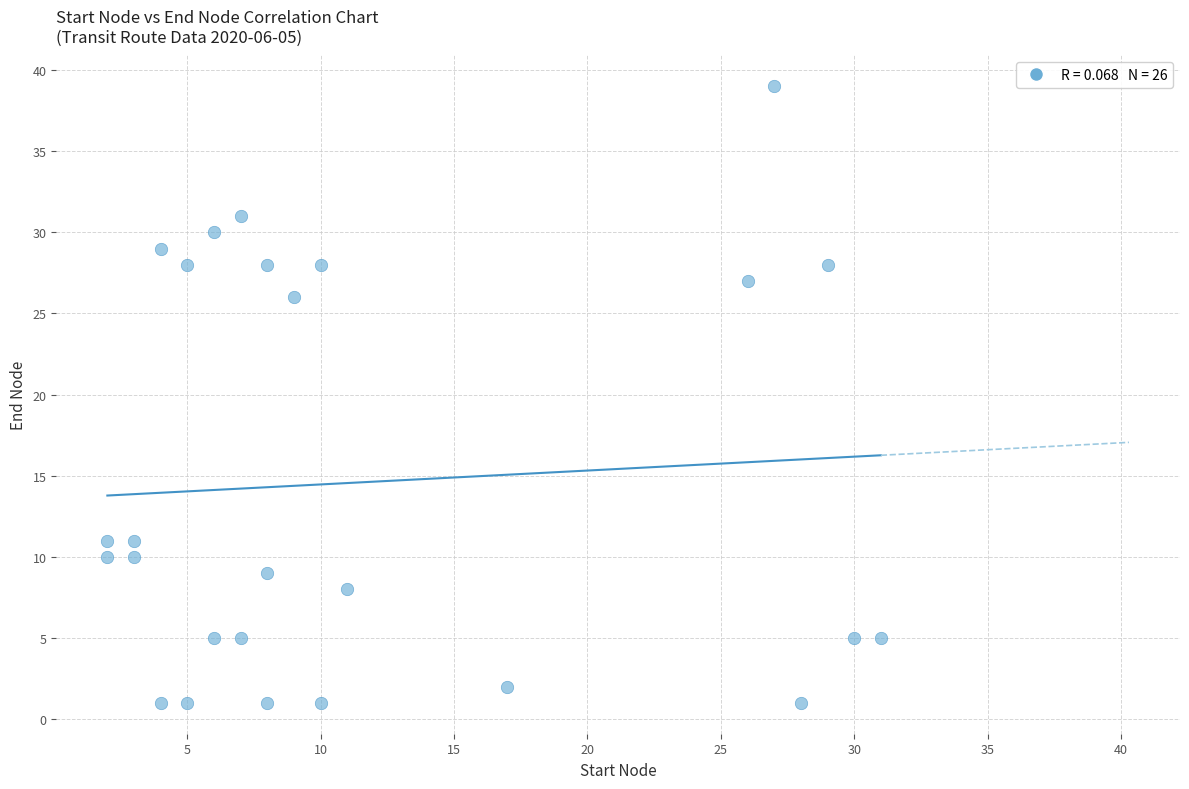

What is the range of Y values (max minus min)?

38